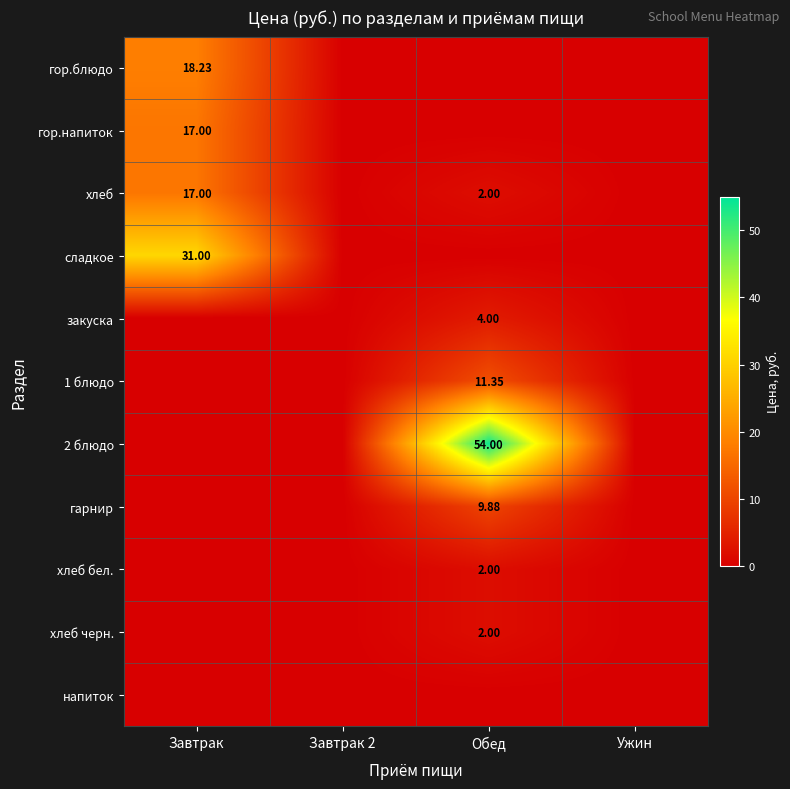

Which has a higher value, Обед or Завтрак?

Завтрак